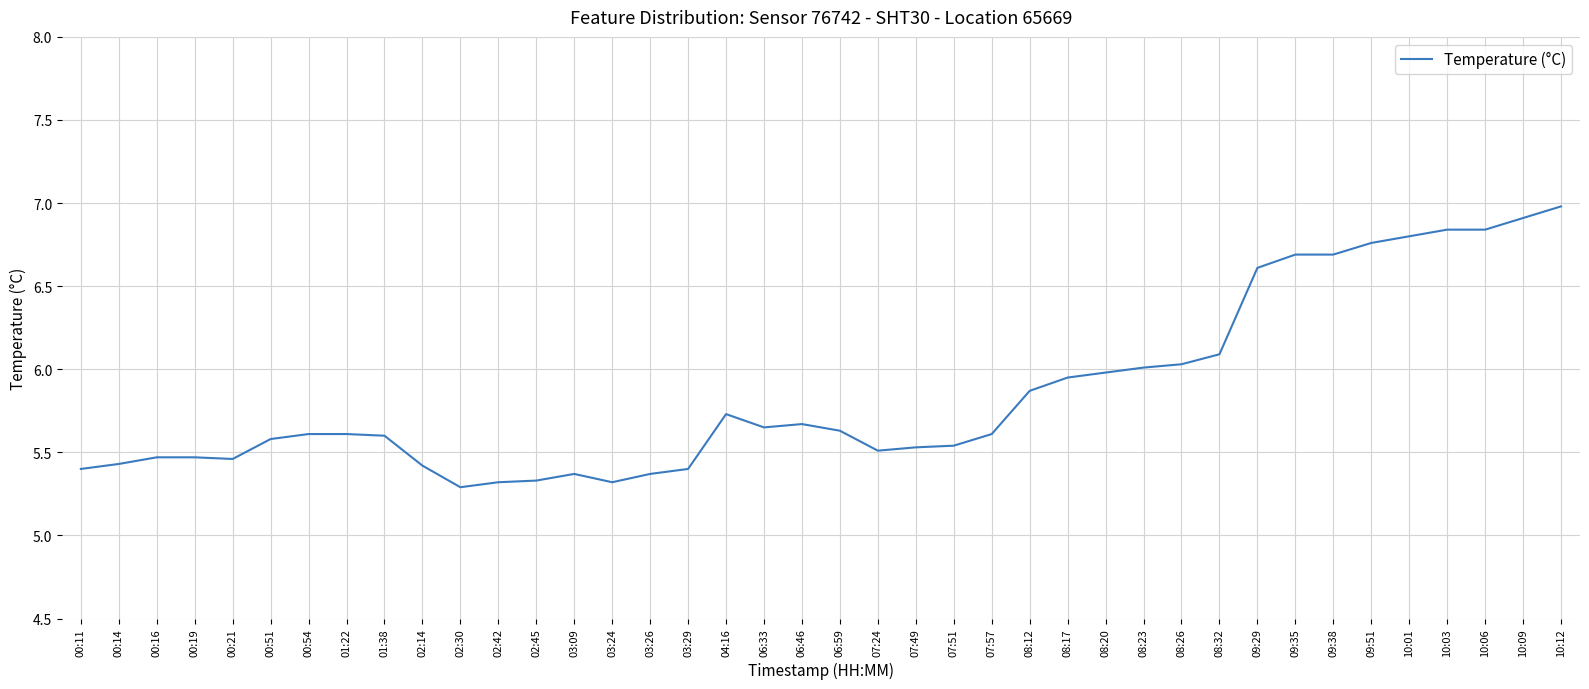

What is the change in value from 01:22 to 08:17?

+0.3